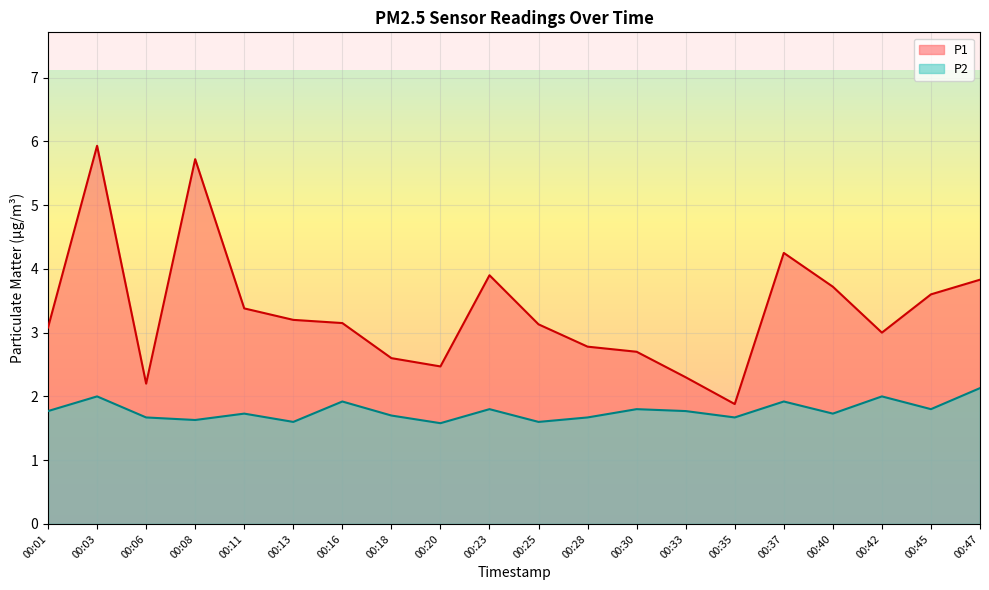

Between 00:01 and 00:06, which series saw the biggest shift?

P1